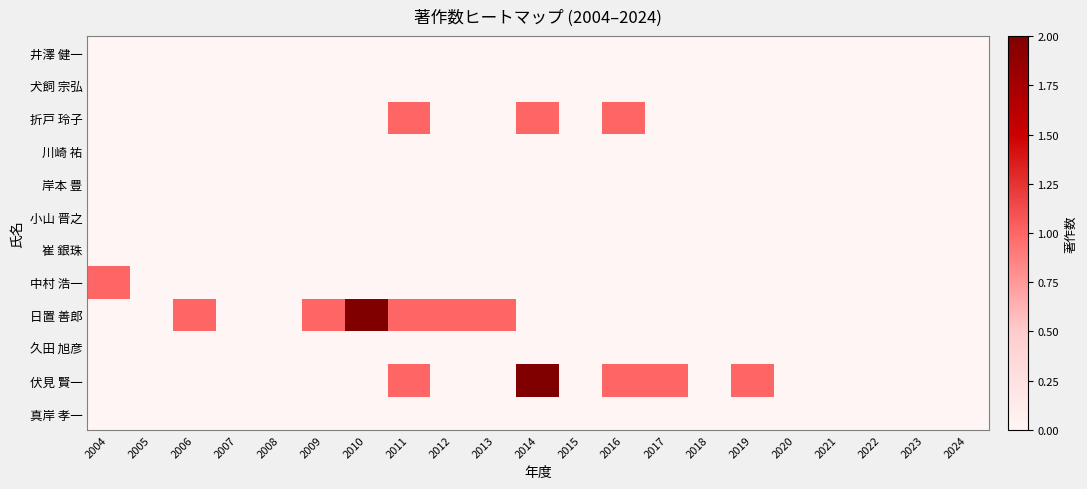

Reading left to right, extract all data points from this chart.

井澤 健一: 2004=0	2005=0	2006=0	2007=0	2008=0	2009=0	2010=0	2011=0	2012=0	2013=0	2014=0	2015=0	2016=0	2017=0	2018=0	2019=0	2020=0	2021=0	2022=0	2023=0	2024=0
犬飼 宗弘: 2004=0	2005=0	2006=0	2007=0	2008=0	2009=0	2010=0	2011=0	2012=0	2013=0	2014=0	2015=0	2016=0	2017=0	2018=0	2019=0	2020=0	2021=0	2022=0	2023=0	2024=0
折戸 玲子: 2004=0	2005=0	2006=0	2007=0	2008=0	2009=0	2010=0	2011=1	2012=0	2013=0	2014=1	2015=0	2016=1	2017=0	2018=0	2019=0	2020=0	2021=0	2022=0	2023=0	2024=0
川崎 祐: 2004=0	2005=0	2006=0	2007=0	2008=0	2009=0	2010=0	2011=0	2012=0	2013=0	2014=0	2015=0	2016=0	2017=0	2018=0	2019=0	2020=0	2021=0	2022=0	2023=0	2024=0
岸本 豊: 2004=0	2005=0	2006=0	2007=0	2008=0	2009=0	2010=0	2011=0	2012=0	2013=0	2014=0	2015=0	2016=0	2017=0	2018=0	2019=0	2020=0	2021=0	2022=0	2023=0	2024=0
小山 晋之: 2004=0	2005=0	2006=0	2007=0	2008=0	2009=0	2010=0	2011=0	2012=0	2013=0	2014=0	2015=0	2016=0	2017=0	2018=0	2019=0	2020=0	2021=0	2022=0	2023=0	2024=0
崔 銀珠: 2004=0	2005=0	2006=0	2007=0	2008=0	2009=0	2010=0	2011=0	2012=0	2013=0	2014=0	2015=0	2016=0	2017=0	2018=0	2019=0	2020=0	2021=0	2022=0	2023=0	2024=0
中村 浩一: 2004=1	2005=0	2006=0	2007=0	2008=0	2009=0	2010=0	2011=0	2012=0	2013=0	2014=0	2015=0	2016=0	2017=0	2018=0	2019=0	2020=0	2021=0	2022=0	2023=0	2024=0
日置 善郎: 2004=0	2005=0	2006=1	2007=0	2008=0	2009=1	2010=2	2011=1	2012=1	2013=1	2014=0	2015=0	2016=0	2017=0	2018=0	2019=0	2020=0	2021=0	2022=0	2023=0	2024=0
久田 旭彦: 2004=0	2005=0	2006=0	2007=0	2008=0	2009=0	2010=0	2011=0	2012=0	2013=0	2014=0	2015=0	2016=0	2017=0	2018=0	2019=0	2020=0	2021=0	2022=0	2023=0	2024=0
伏見 賢一: 2004=0	2005=0	2006=0	2007=0	2008=0	2009=0	2010=0	2011=1	2012=0	2013=0	2014=2	2015=0	2016=1	2017=1	2018=0	2019=1	2020=0	2021=0	2022=0	2023=0	2024=0
真岸 孝一: 2004=0	2005=0	2006=0	2007=0	2008=0	2009=0	2010=0	2011=0	2012=0	2013=0	2014=0	2015=0	2016=0	2017=0	2018=0	2019=0	2020=0	2021=0	2022=0	2023=0	2024=0